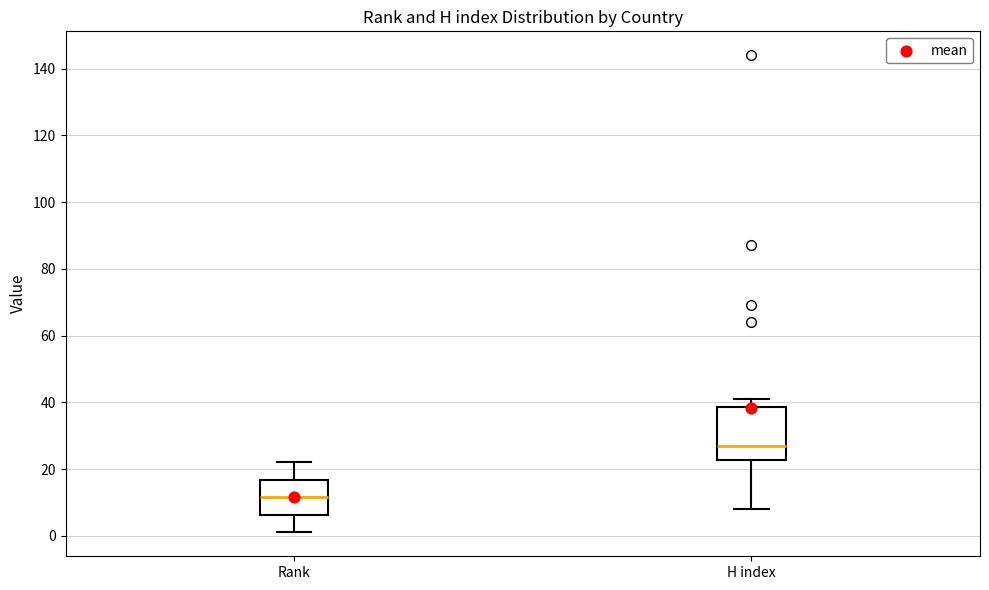

Reading left to right, transcribe this box plot: for each box, give where its median line is, the range the box spans, and where its two whiskers end, as read against the y-axis. The values are not printed on the chart, so give them approximately, as read against the axis.

Rank: median 12, box 6 to 16, whiskers 2 to 22
H index: median 28, box 22 to 38, whiskers 8 to 42